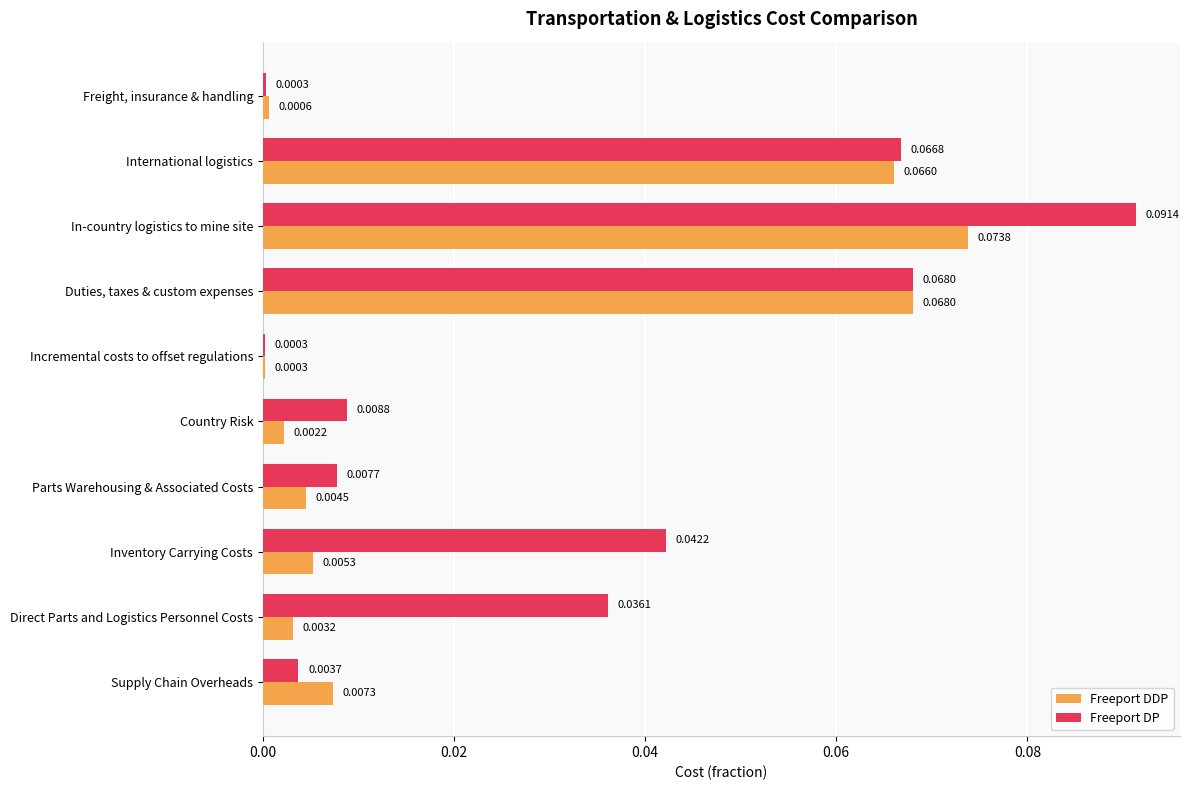

Between Inventory Carrying Costs and Supply Chain Overheads, which series saw the biggest shift?

Freeport DP